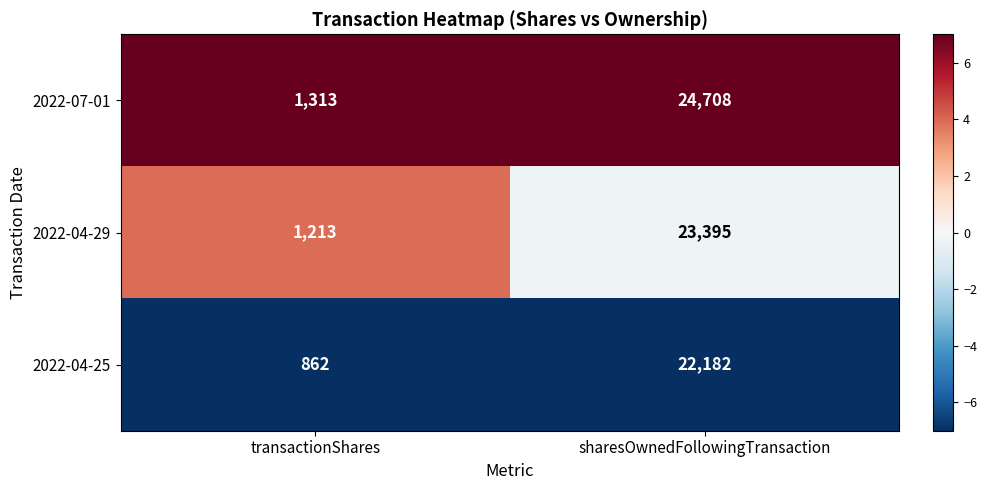

What is the maximum value for 2022-07-01?

24708